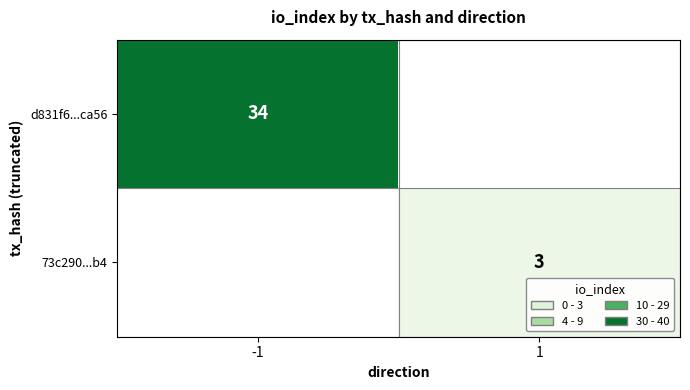

The 73c290...b4 series shows 4 at 1. True or false?

False